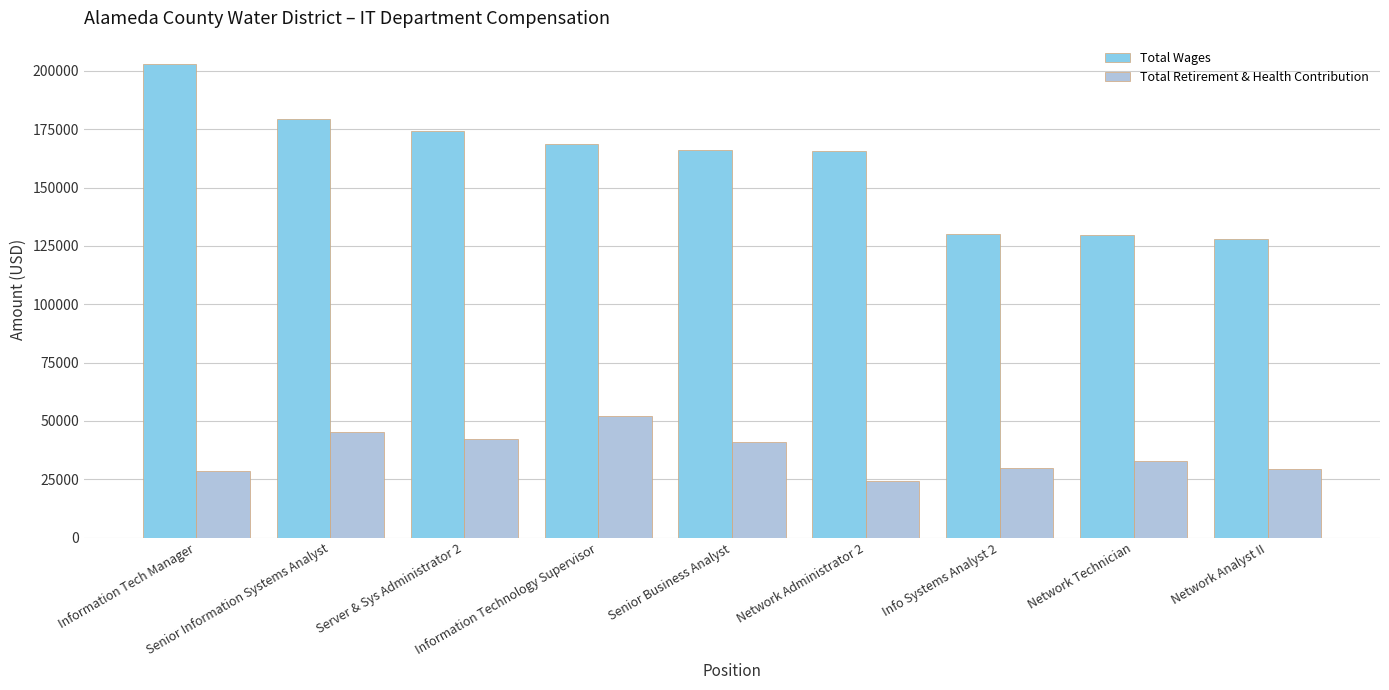

What is the difference between the highest and lowest values at Network Technician?

96610